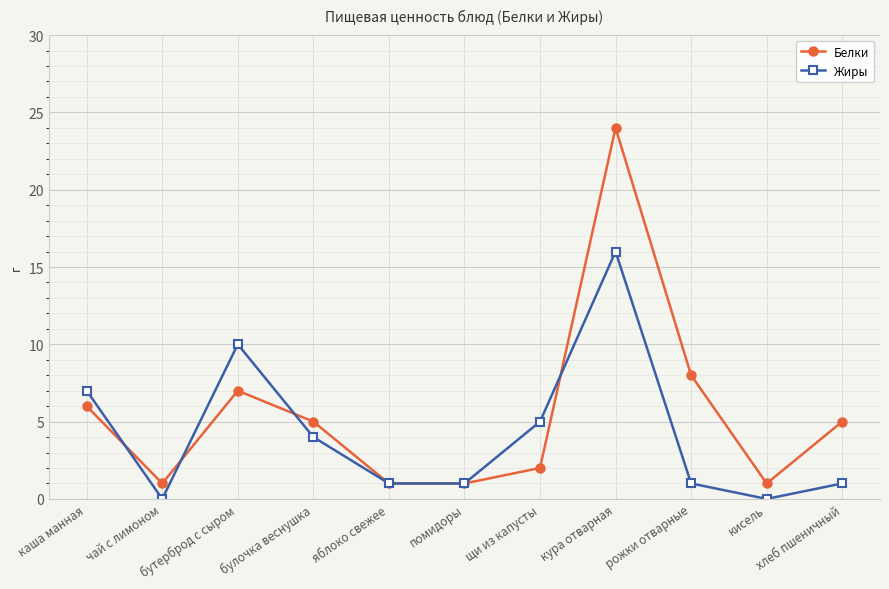

The Белки series shows 2 at щи из капусты. True or false?

True